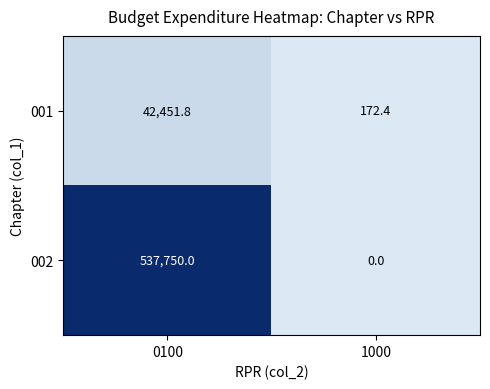

The value of 002 at 1000 is -302379.8. True or false?

False